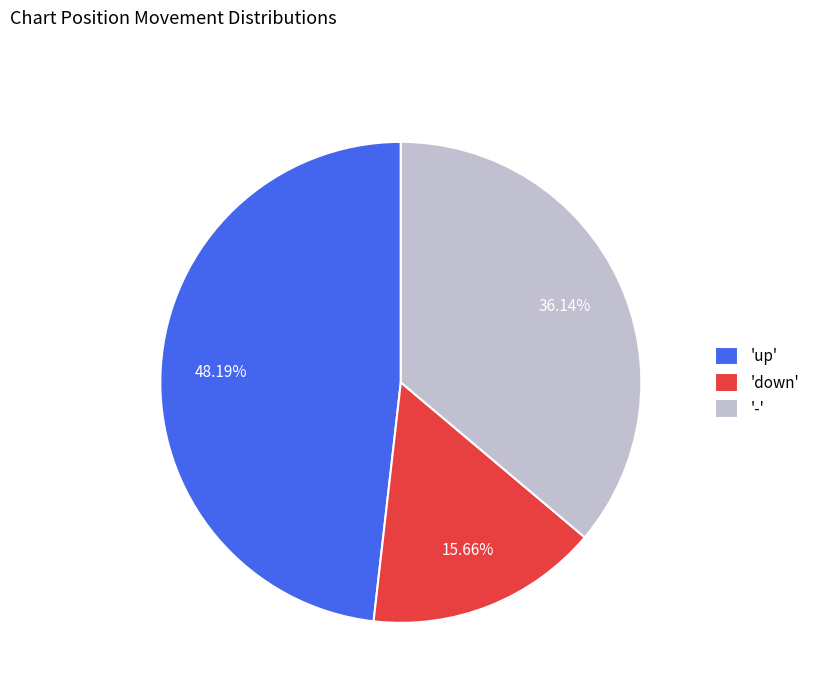

Combined, do '-' and 'up' account for over 50%?

Yes